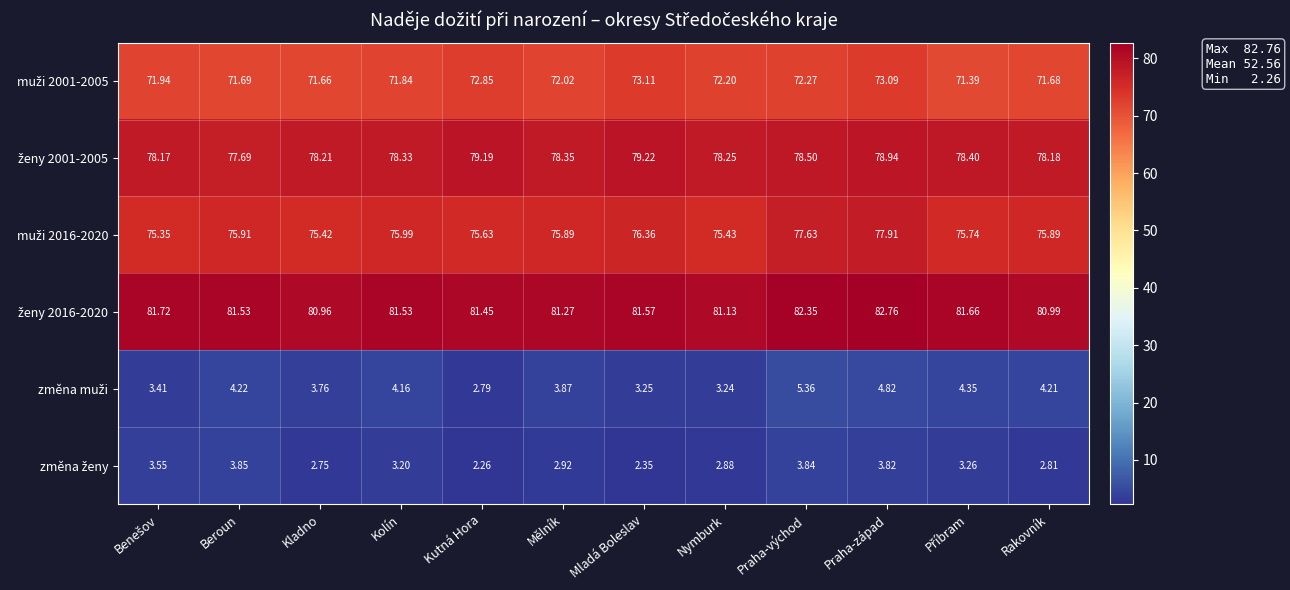

At which category is the sum across all series the highest?

Praha-západ